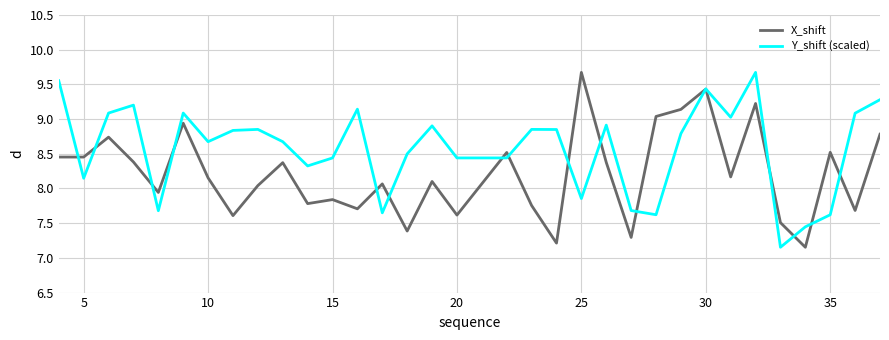

Which series has the largest total across all categories?

Y_shift (scaled)